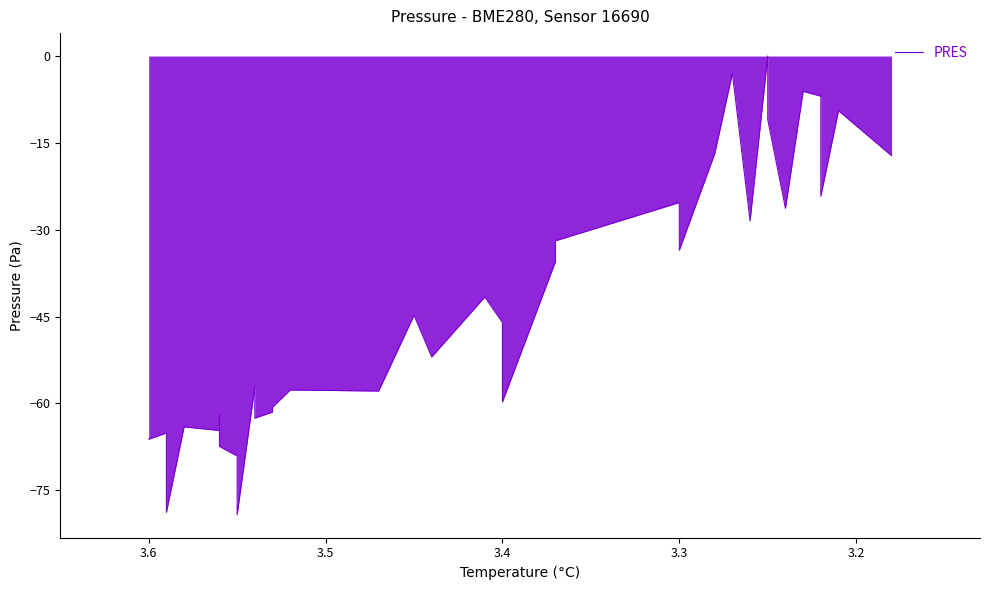

What is the value of the 25th point from the left?

-31.9